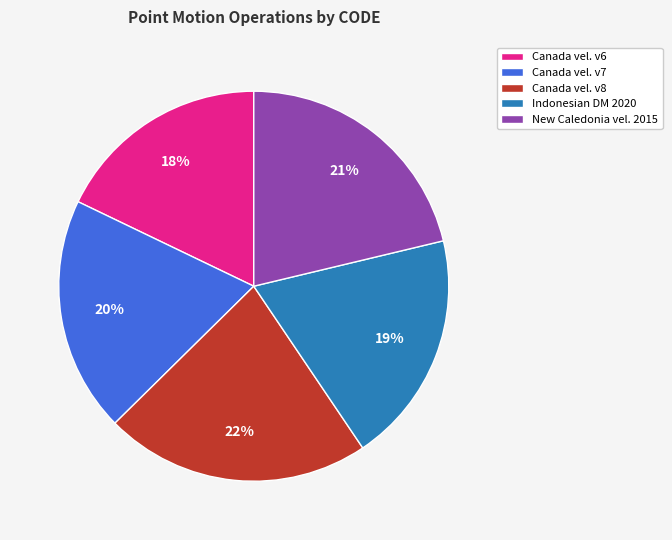

The Canada vel. v8 slice represents 33% of the pie. True or false?

False